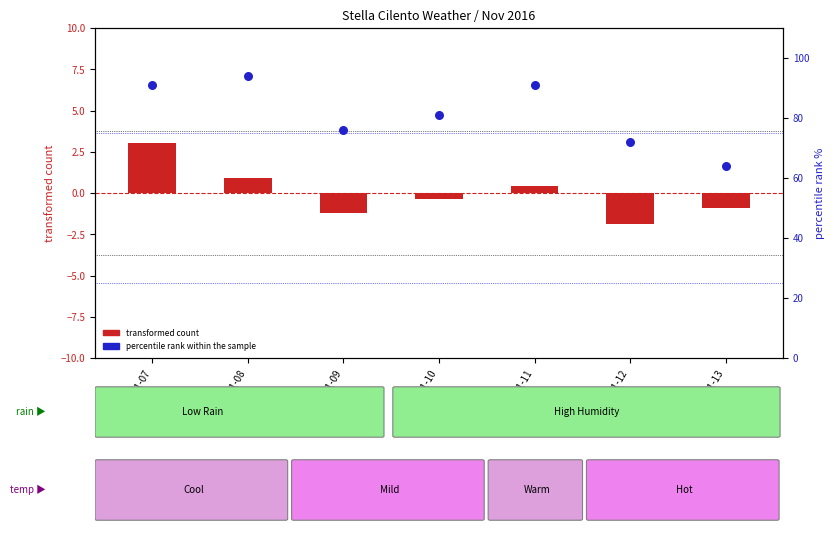

At how many categories does at least one series exceed 34?

7